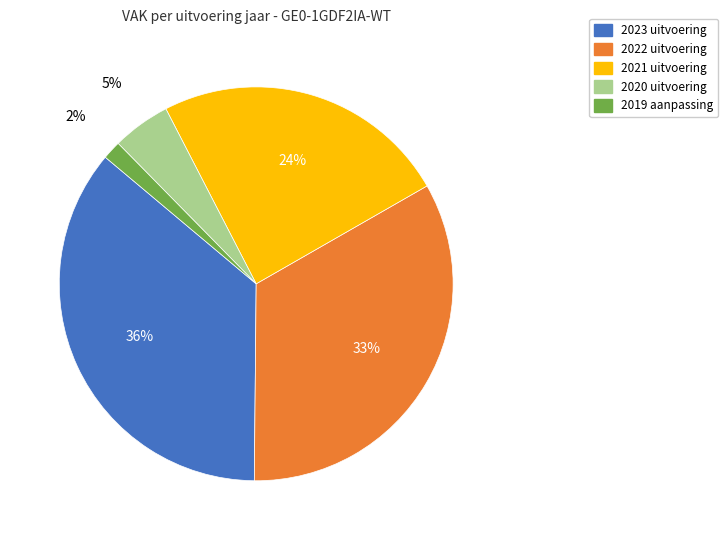

Which slice is the largest?

2023 uitvoering